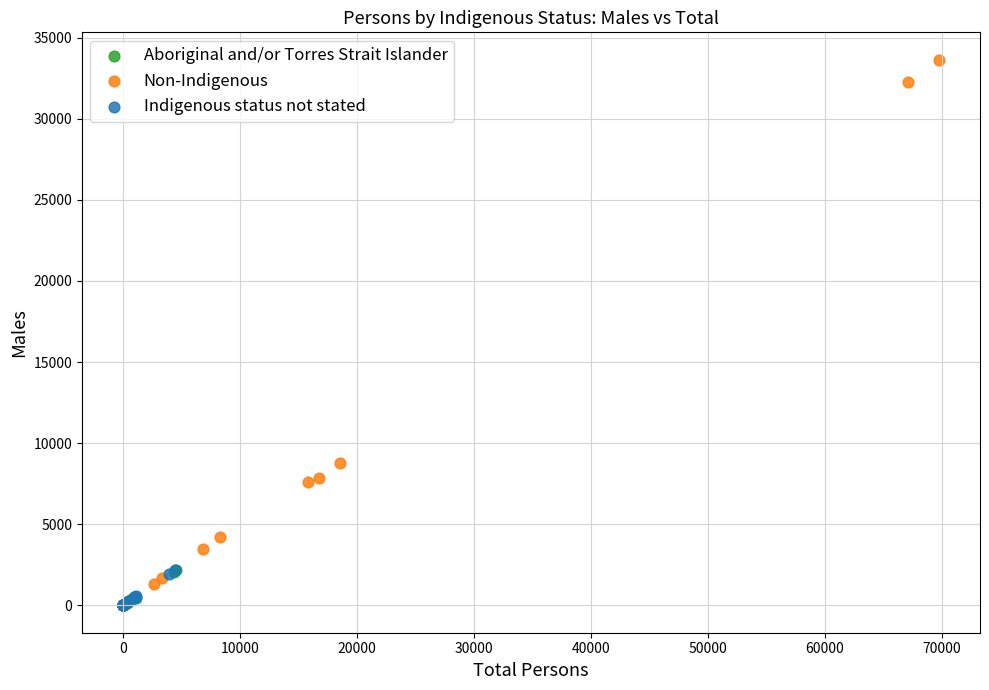

Which series has the widest spread of Y values?

Non-Indigenous